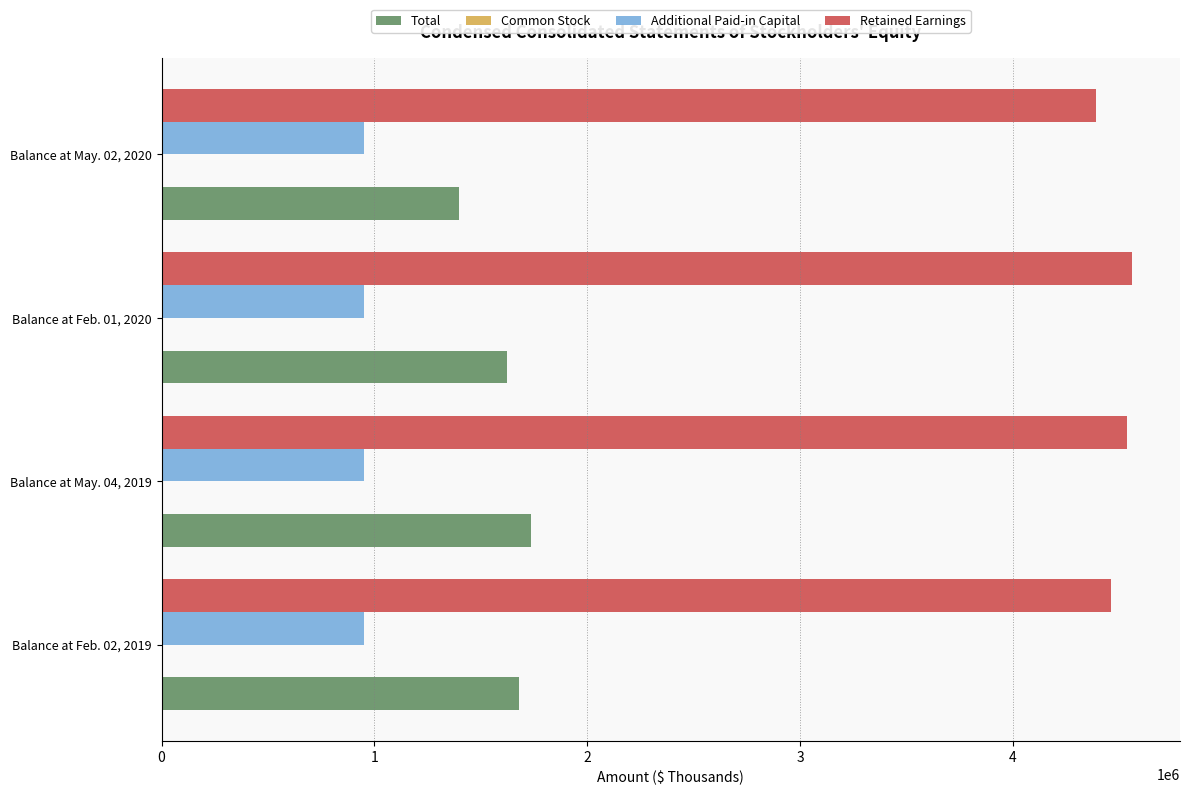

Is the value of Retained Earnings at Balance at Feb. 02, 2019 greater than the value of Total at Balance at May. 04, 2019?

Yes